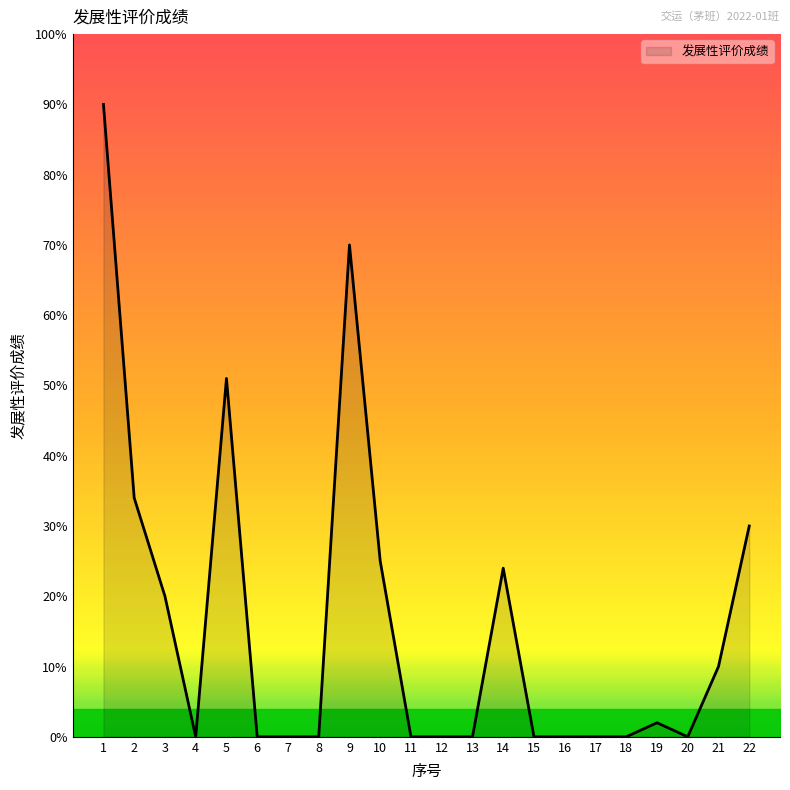

What is the sum of the values at 7 and 22?

0.3